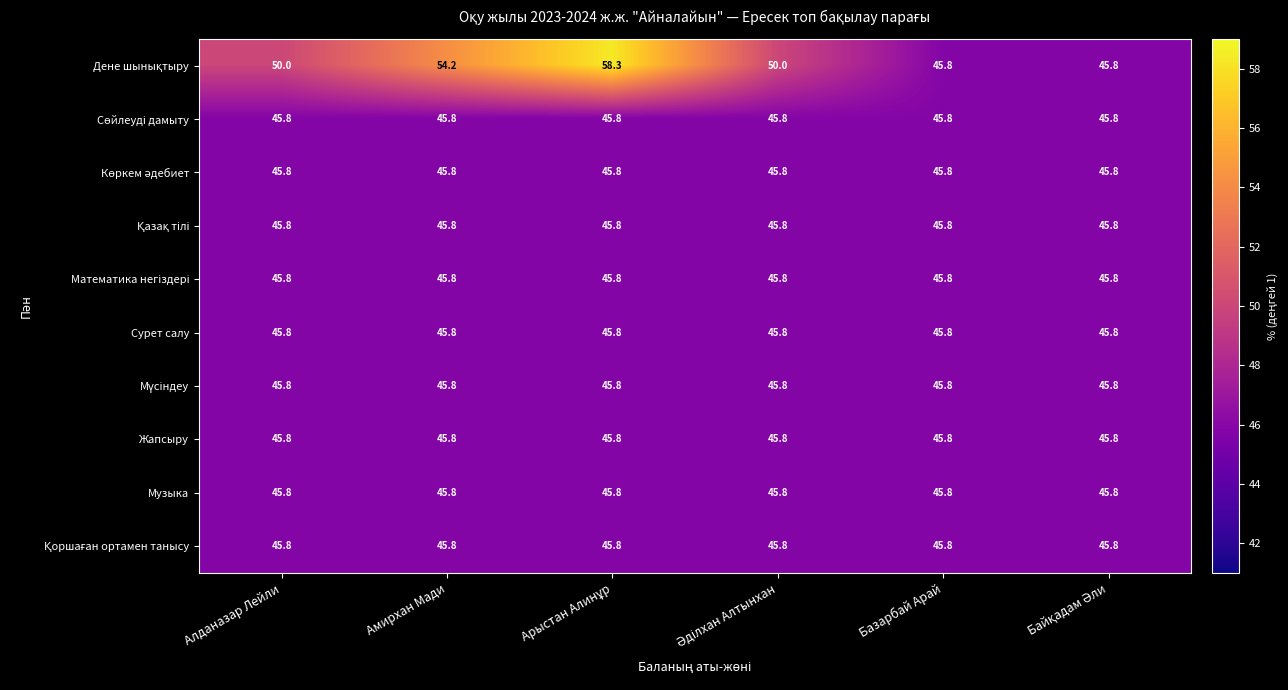

The value of Сурет салу at Алданазар Лейли is 45.8. True or false?

True